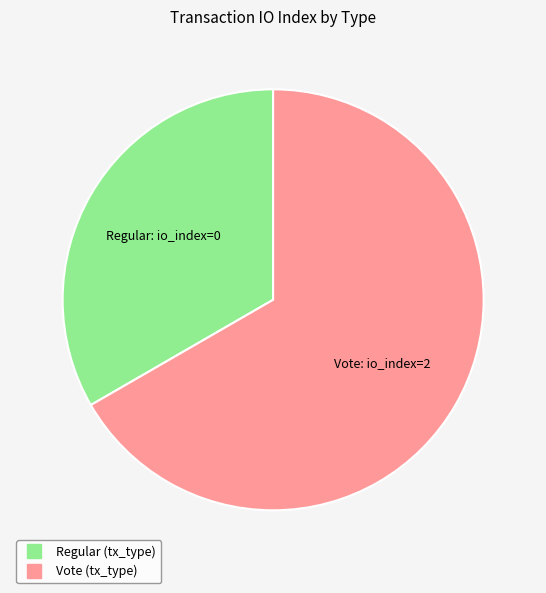

Is there a majority slice in this chart?

Yes